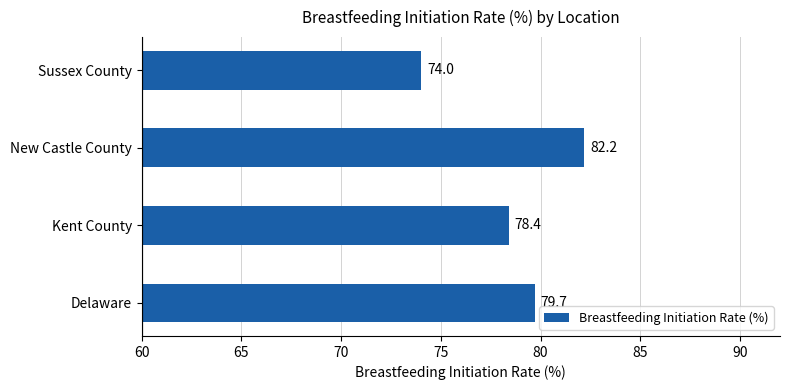

True or false: the data shows 19.7 at Kent County.

False